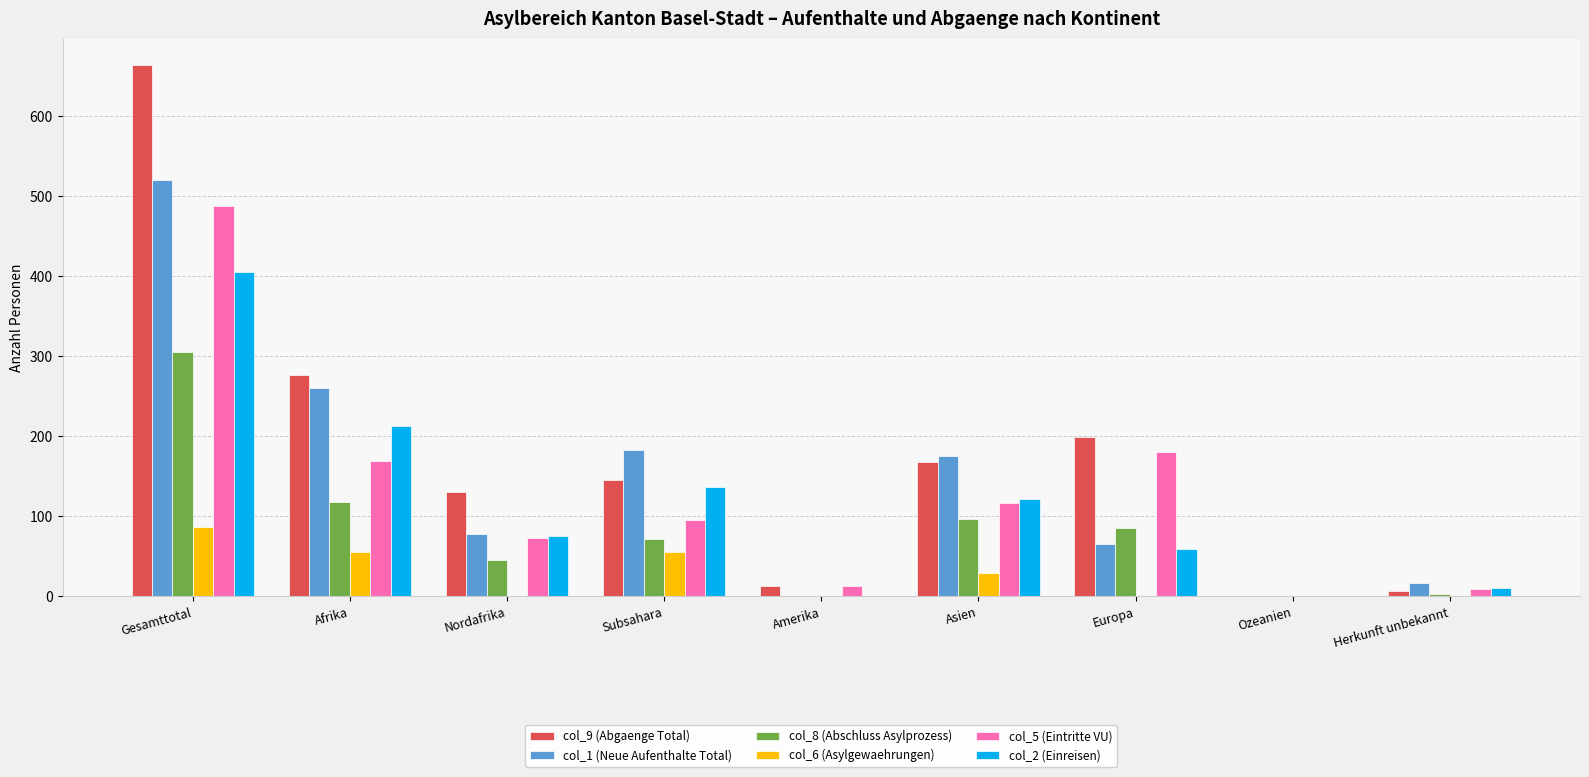

What is the average value of the col_1 (Neue Aufenthalte Total) series?

145